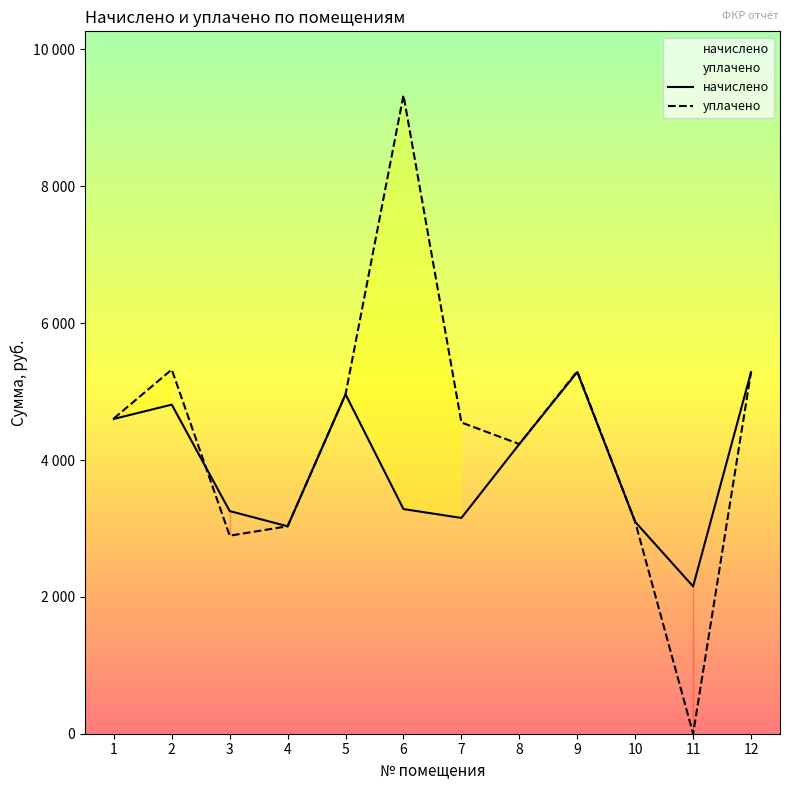

What is the value of the начислено point at the 10th from the left?

3096.0